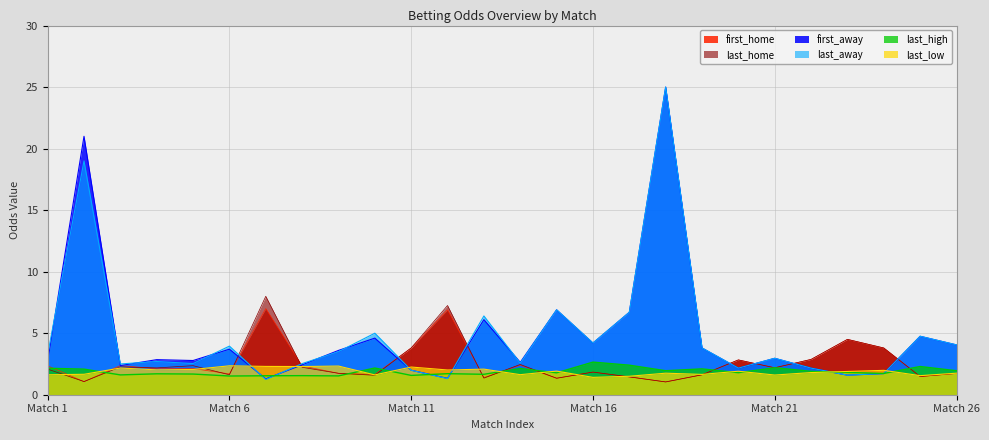

What is the spread (max minus min) of values at Match 26?

2.3